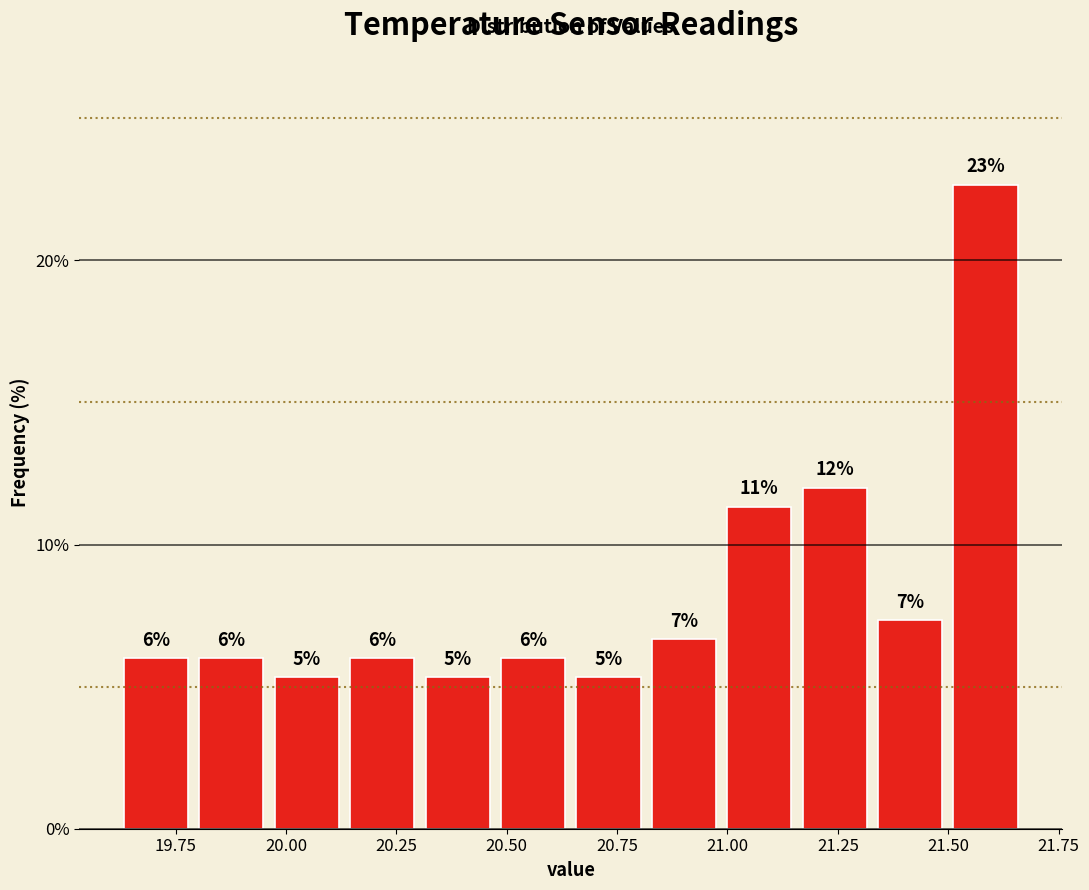

Around what value on the x-axis is the tallest bar? Give the approximate position of its centre, as read against the axis.

21.60